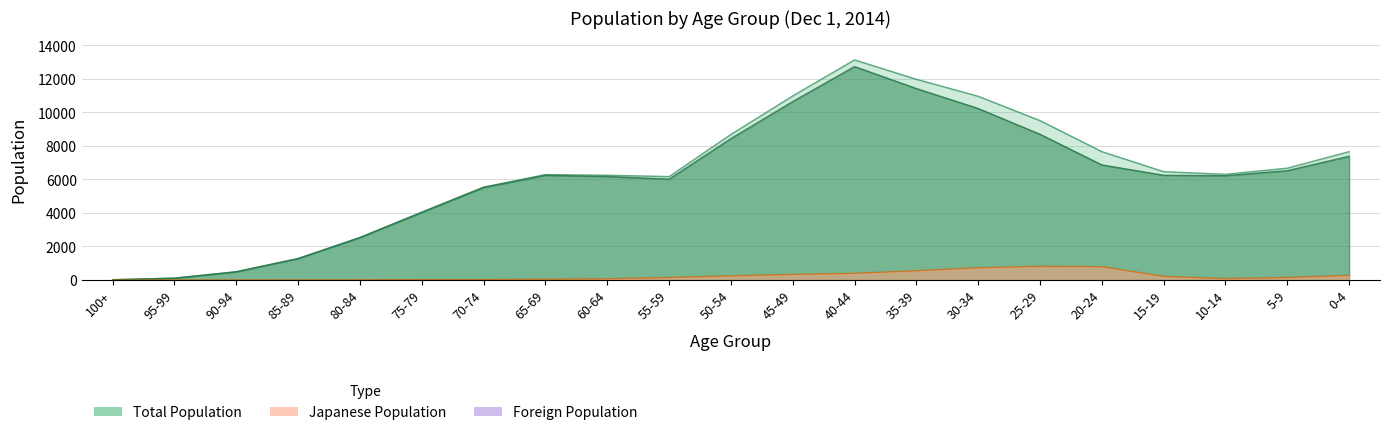

Which category has the lowest value in the Total Female series?

100+